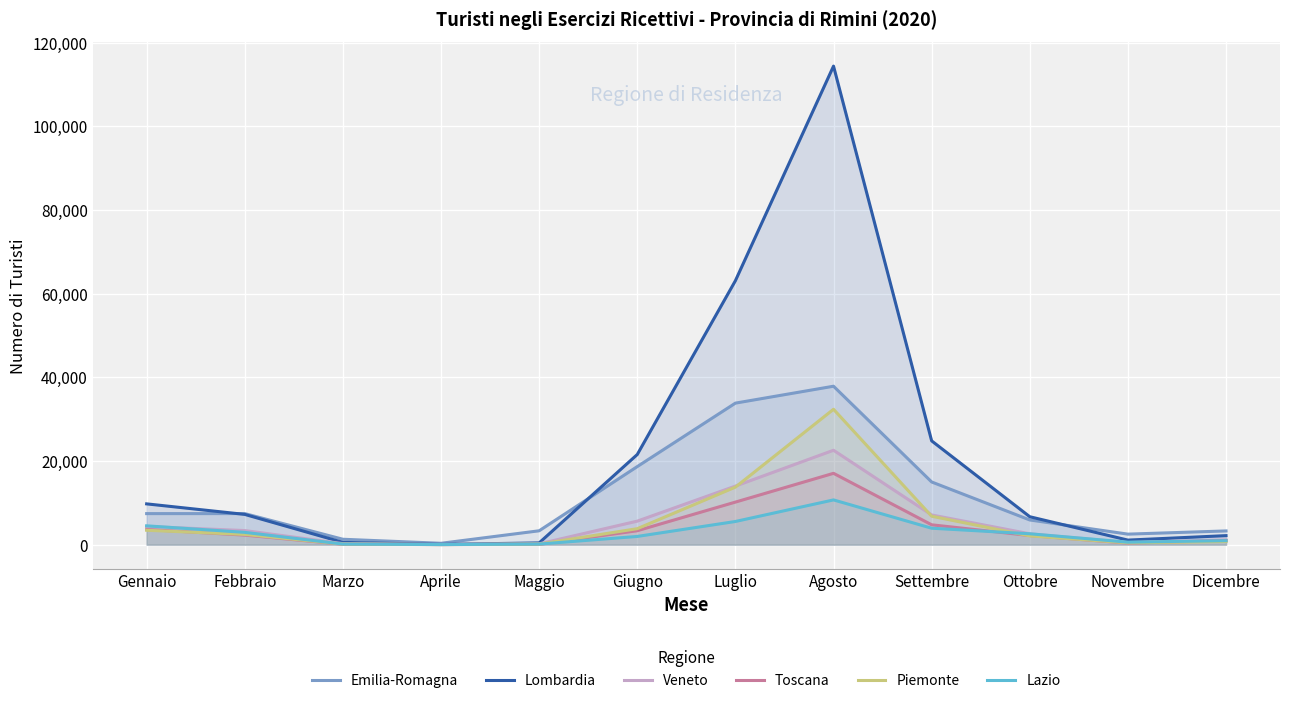

What is the difference between the maximum and minimum values in the Lazio series?

10679